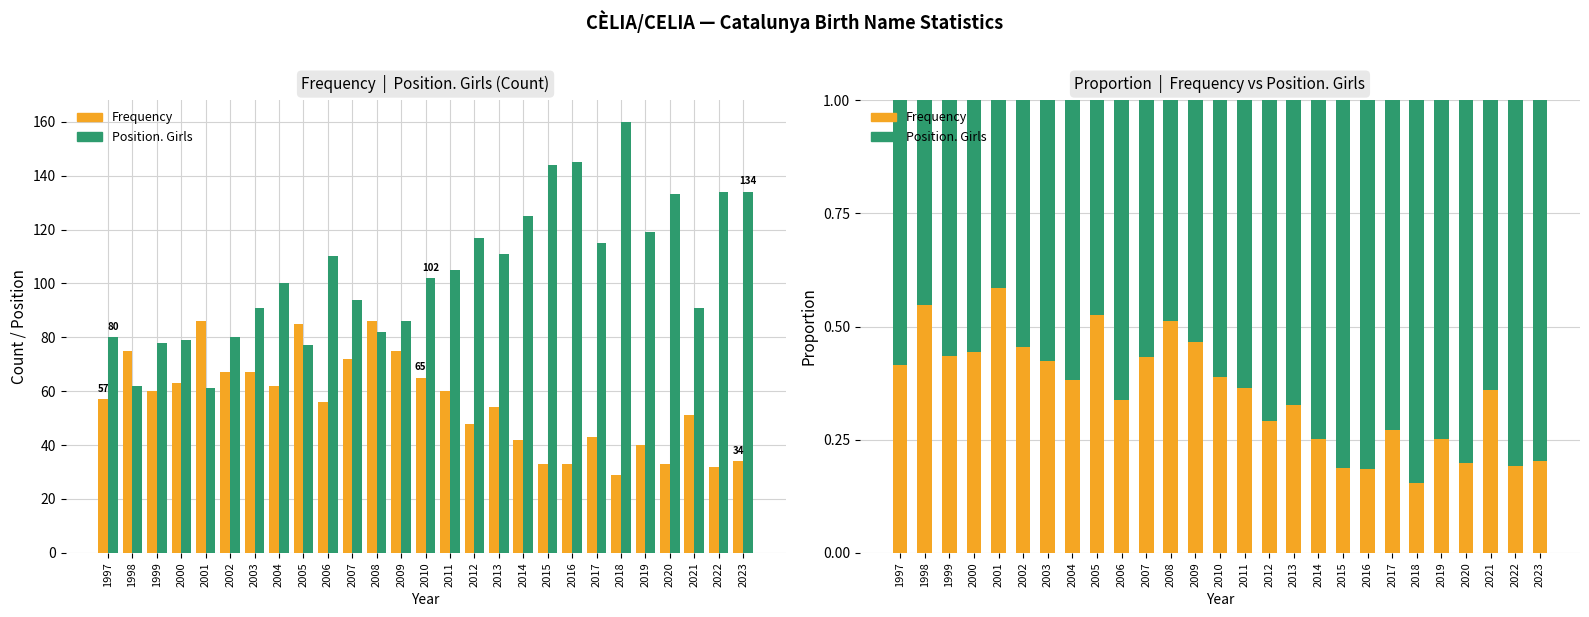

Reading left to right, extract all data points from this chart.

Frequency: 1997=0.4	1998=0.5	1999=0.4	2000=0.4	2001=0.6	2002=0.5	2003=0.4	2004=0.4	2005=0.5	2006=0.3	2007=0.4	2008=0.5	2009=0.5	2010=0.4	2011=0.4	2012=0.3	2013=0.3	2014=0.3	2015=0.2	2016=0.2	2017=0.3	2018=0.2	2019=0.3	2020=0.2	2021=0.4	2022=0.2	2023=0.2
Position. Girls: 1997=0.6	1998=0.5	1999=0.6	2000=0.6	2001=0.4	2002=0.5	2003=0.6	2004=0.6	2005=0.5	2006=0.7	2007=0.6	2008=0.5	2009=0.5	2010=0.6	2011=0.6	2012=0.7	2013=0.7	2014=0.7	2015=0.8	2016=0.8	2017=0.7	2018=0.8	2019=0.7	2020=0.8	2021=0.6	2022=0.8	2023=0.8